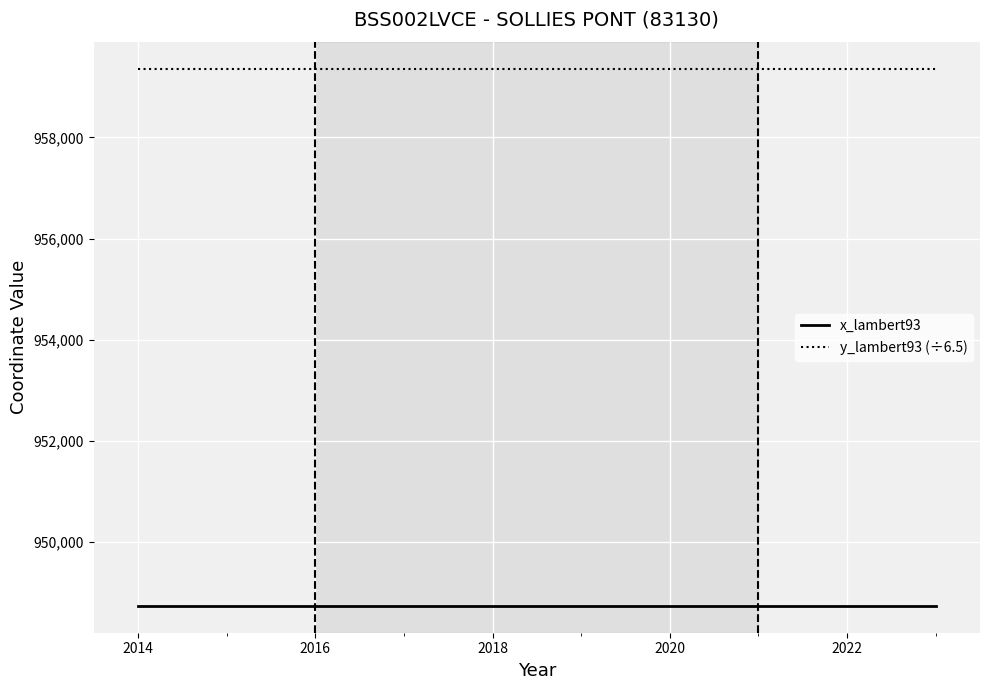

True or false: x_lambert93 and y_lambert93 (÷6.5) cross at least once.

False